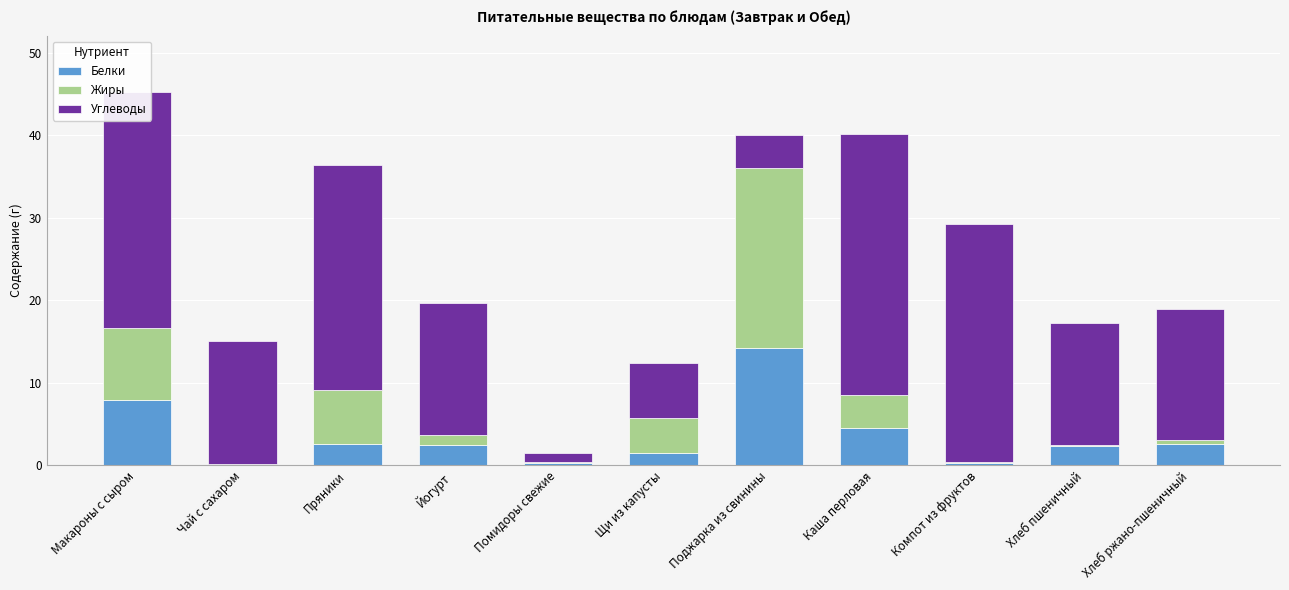

How many data points does each series have?

11